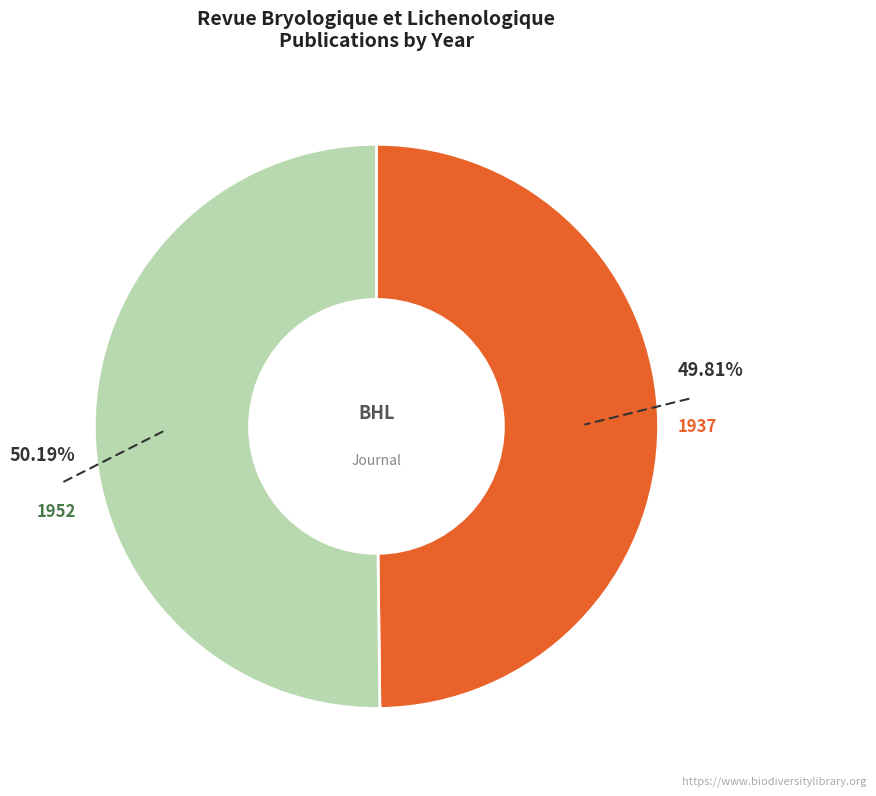

Is there any slice that represents more than half of the pie?

Yes